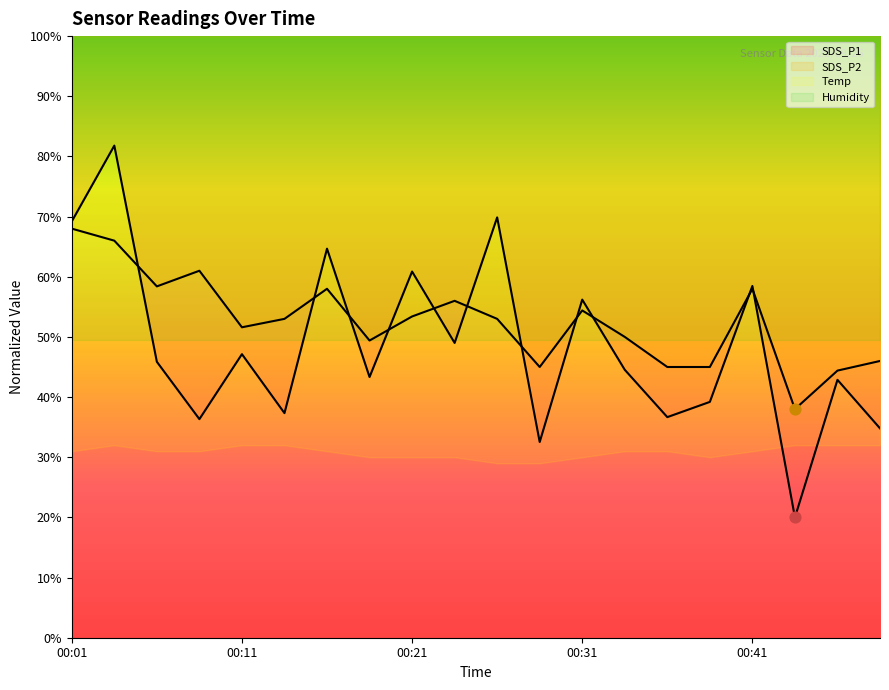

Is the value of SDS_P2 at 00:34 greater than the value of SDS_P1 at 00:18?

Yes